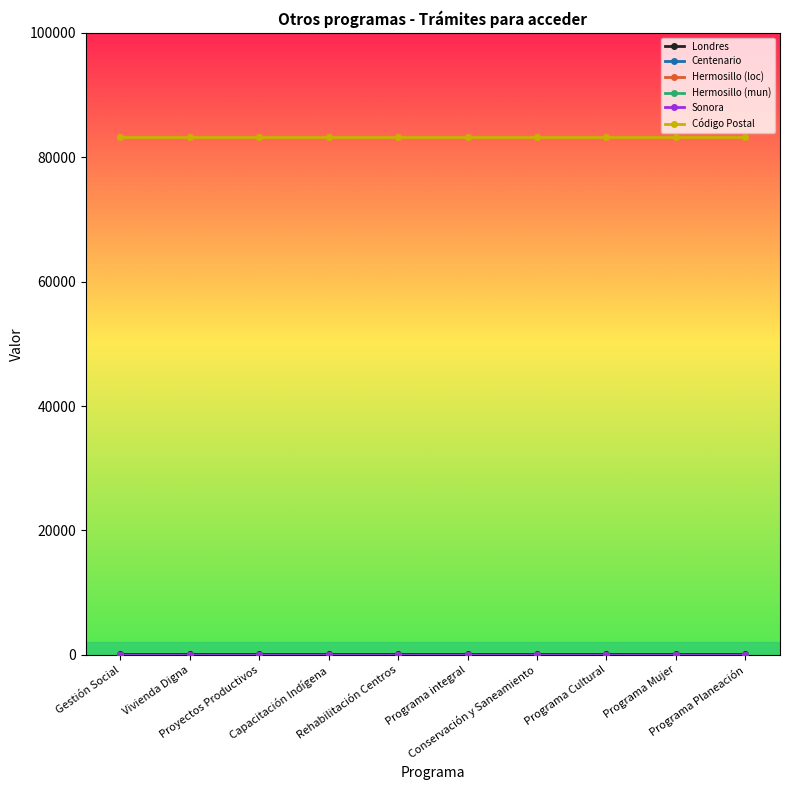

What is the minimum value shown in the chart?

26